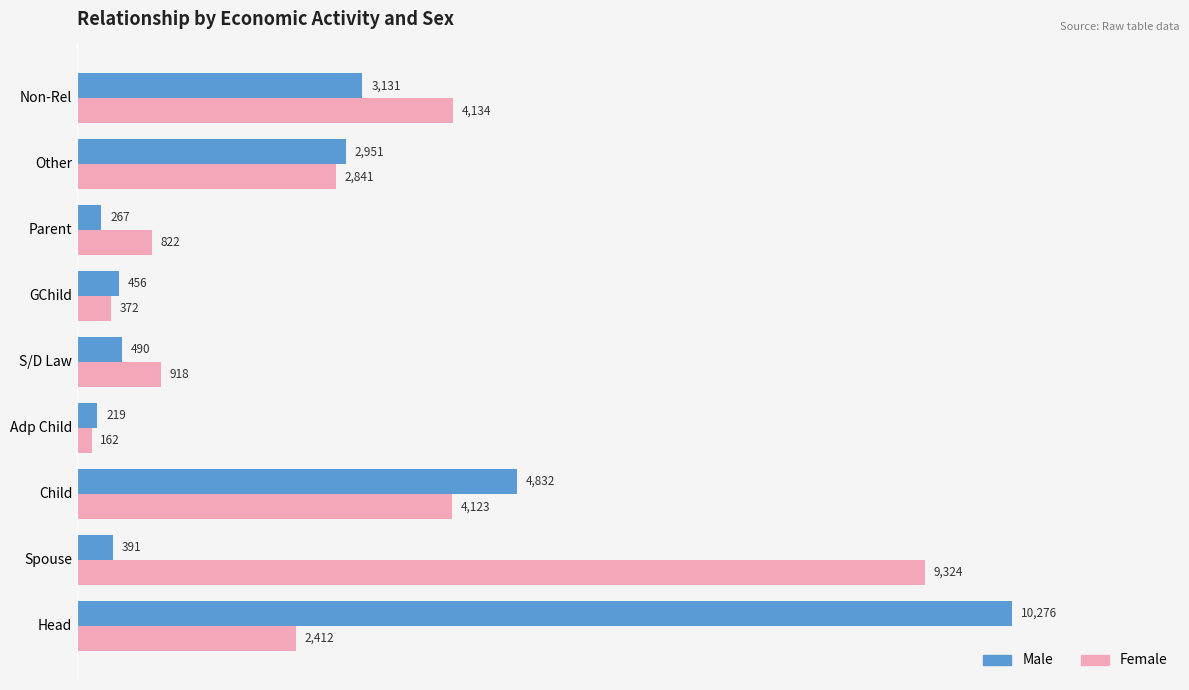

Which series has the largest range (max minus min)?

Male